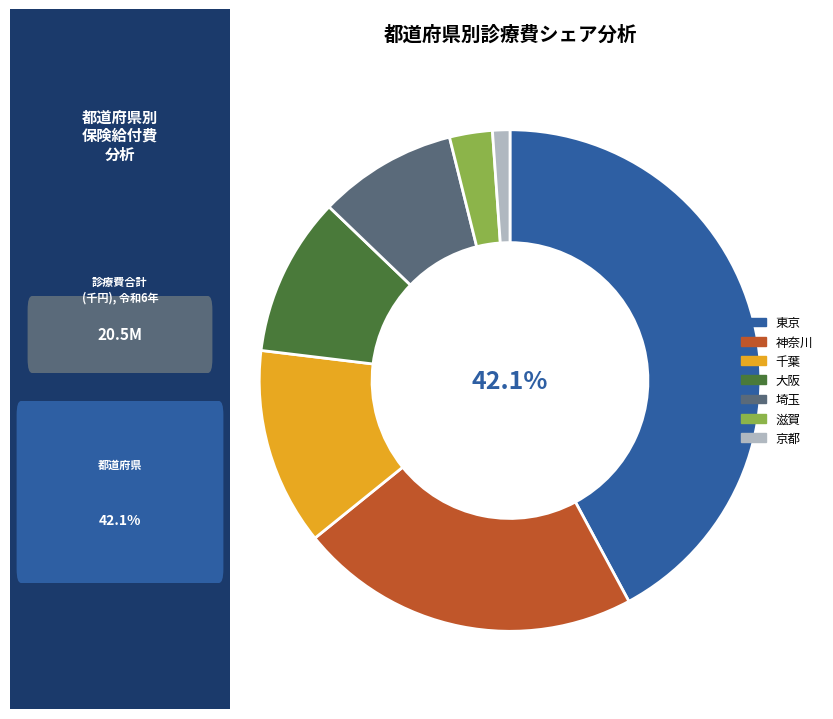

What percentage is the 埼玉 slice, to the nearest percent?

9%